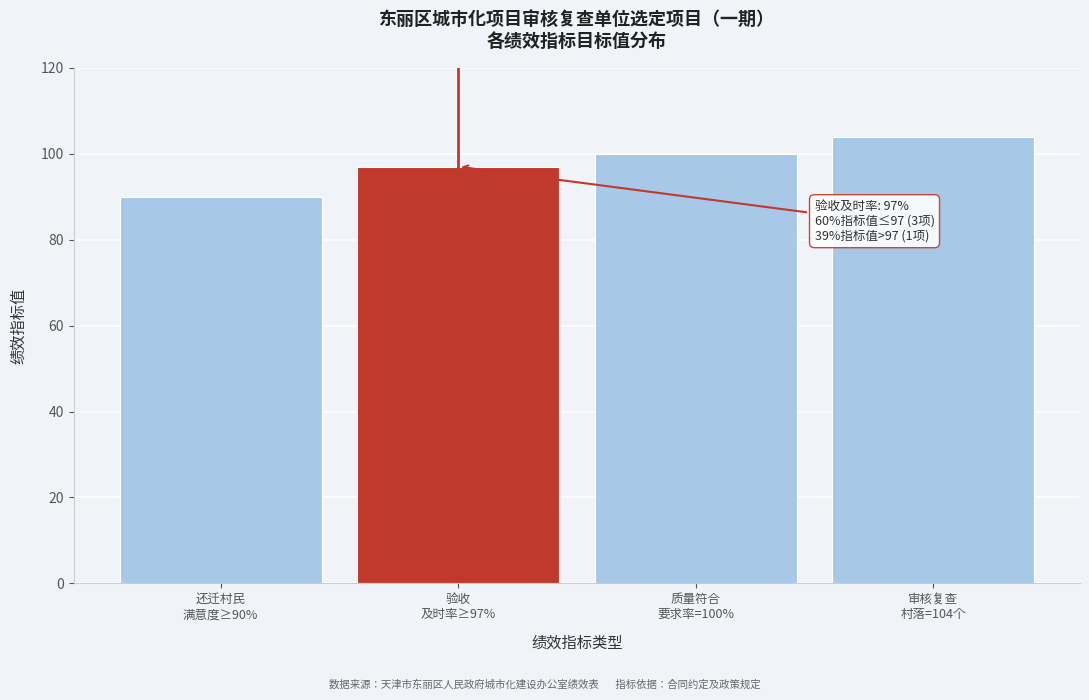

Reading left to right, what are all the values shown in this chart?

90	97	100	104